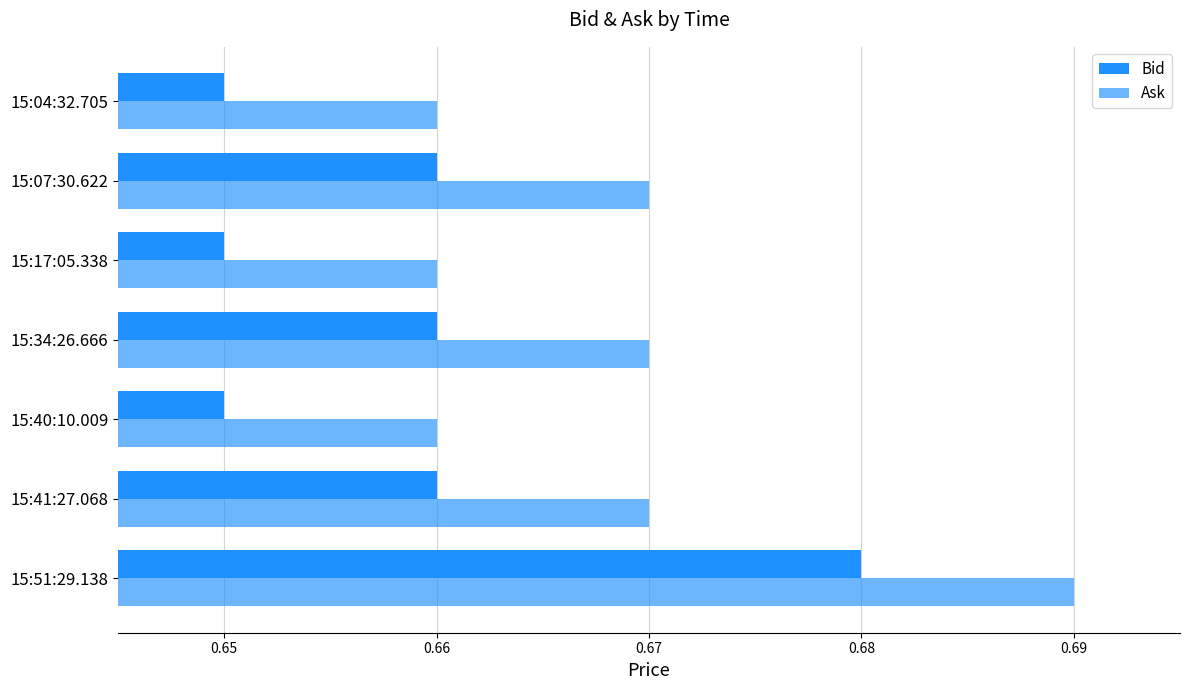

How many series are shown in this chart?

2